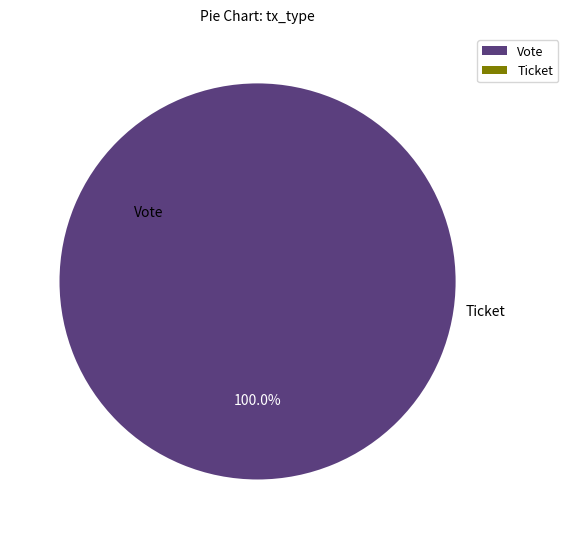

Does Vote account for over 50% of the chart?

Yes